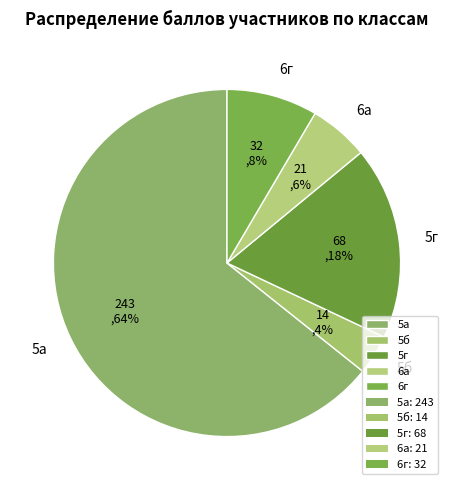

Is the sum of 6г and 5б greater than half?

No